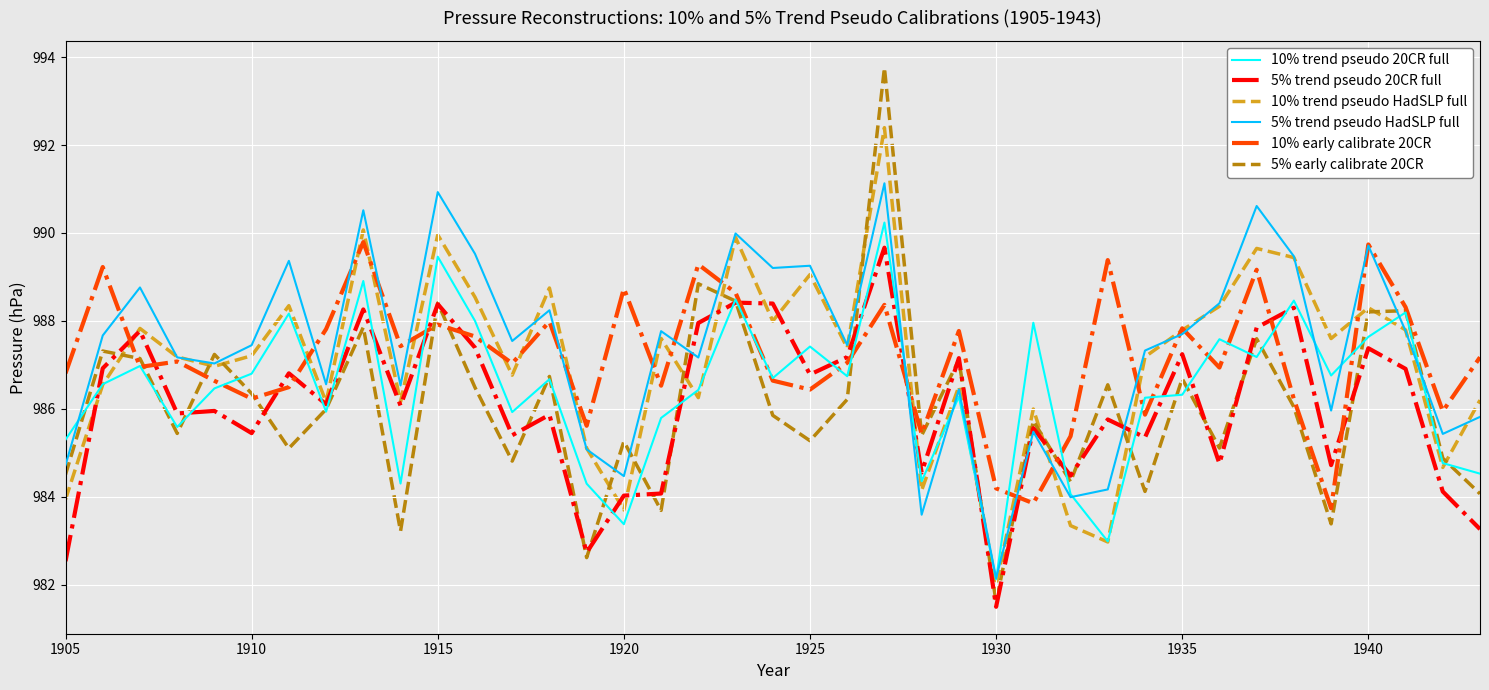

What is the highest value of the 10% trend pseudo HadSLP full series?

992.4